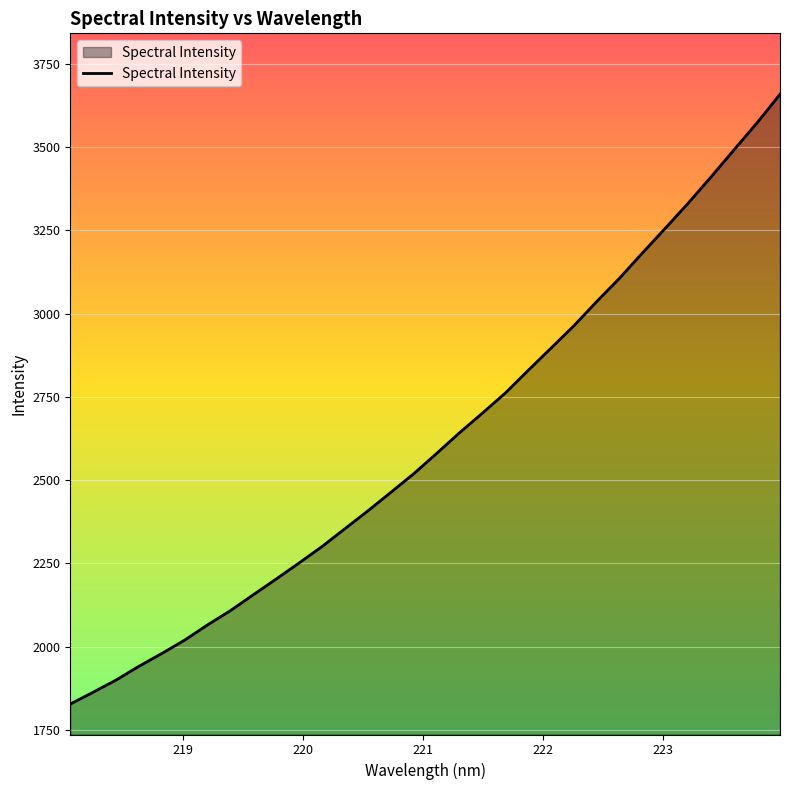

What is the difference between the maximum and minimum values?

1830.3